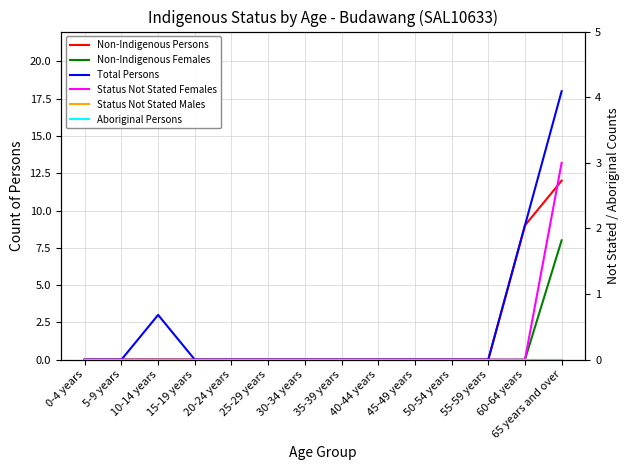

List the labels in order of Non-Indigenous Females value, smallest first.

0-4 years, 5-9 years, 10-14 years, 15-19 years, 20-24 years, 25-29 years, 30-34 years, 35-39 years, 40-44 years, 45-49 years, 50-54 years, 55-59 years, 60-64 years, 65 years and over